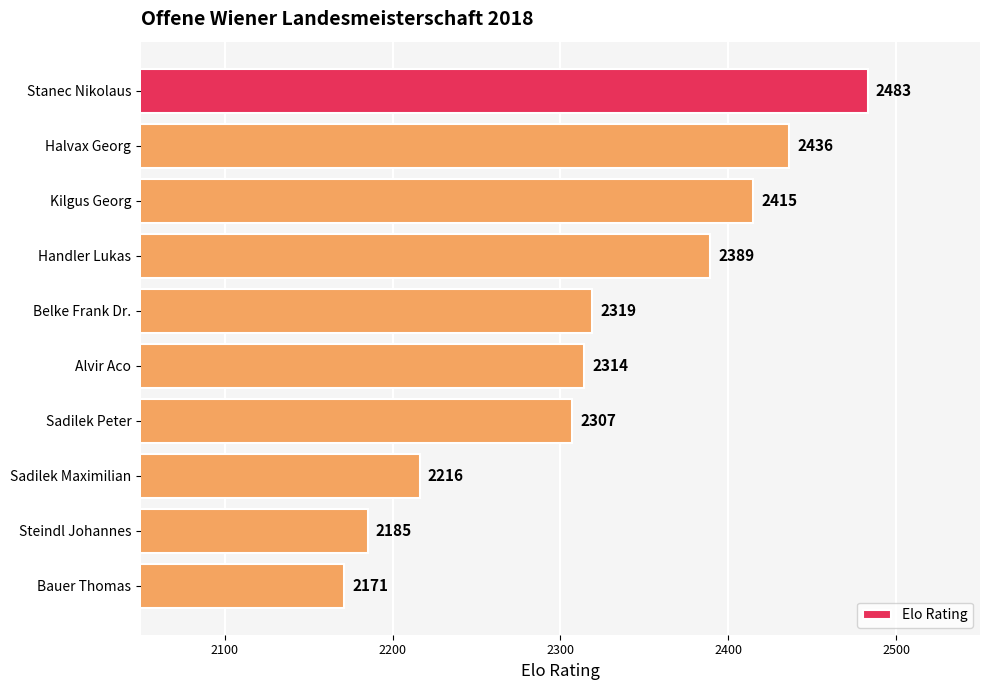

Which has a higher value, Stanec Nikolaus or Sadilek Peter?

Stanec Nikolaus